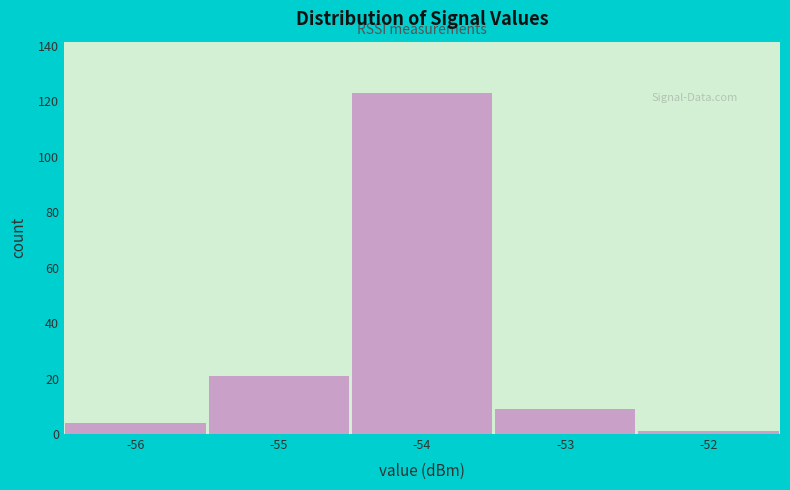

Over which range of the x-axis is the bar tallest?

-54.5 to -53.5